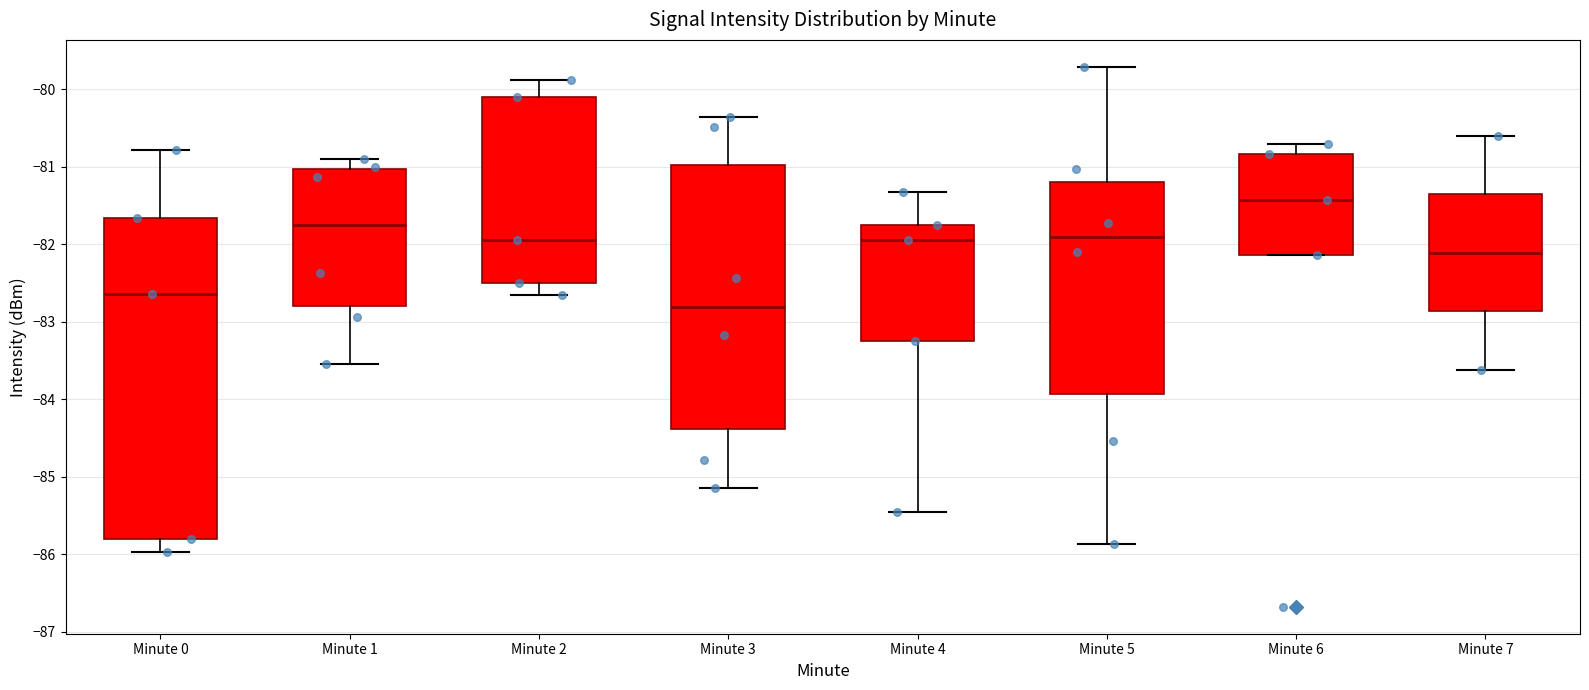

Where is the upper edge of the box for Minute 0 on the y-axis? The values are not printed on the chart, so give them approximately, as read against the axis.

-81.7